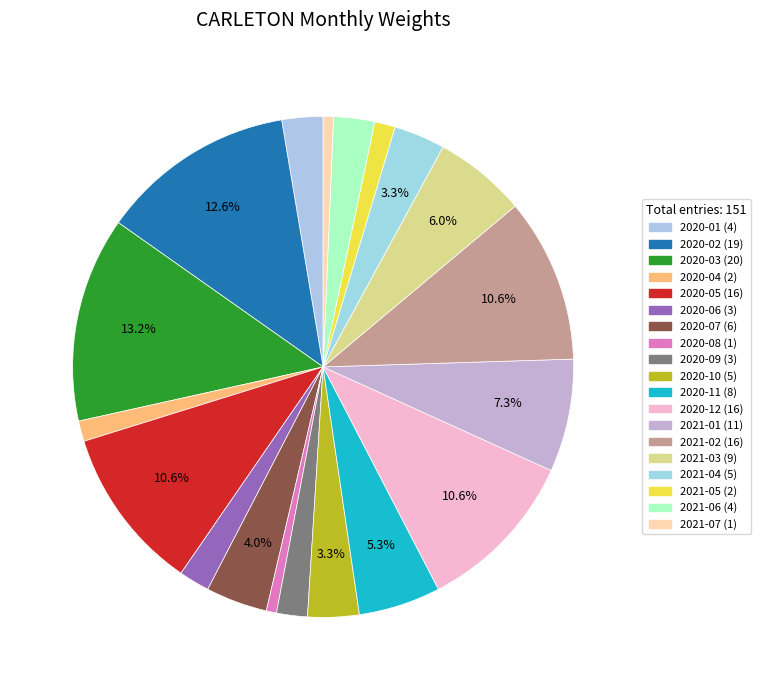

To the nearest percent, what percentage of the pie is 2020-06?

2%